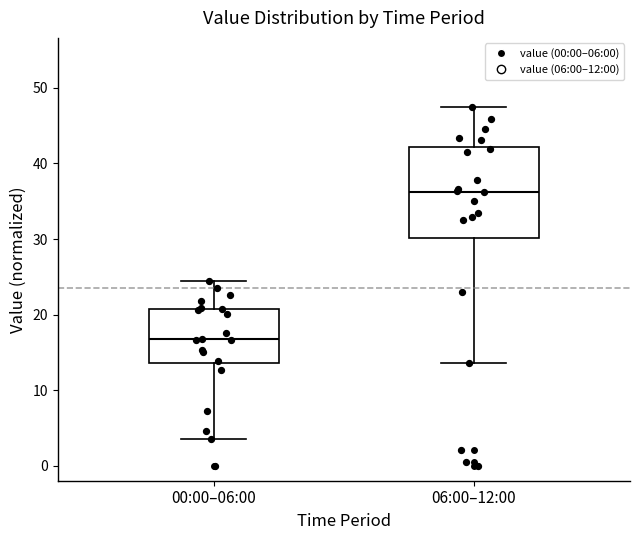

Reading left to right, transcribe this box plot: for each box, give where its median line is, the range the box spans, and where its two whiskers end, as read against the y-axis. The values are not printed on the chart, so give them approximately, as read against the axis.

00:00–06:00: median 17, box 14 to 21, whiskers 4 to 24
06:00–12:00: median 36, box 30 to 42, whiskers 14 to 48